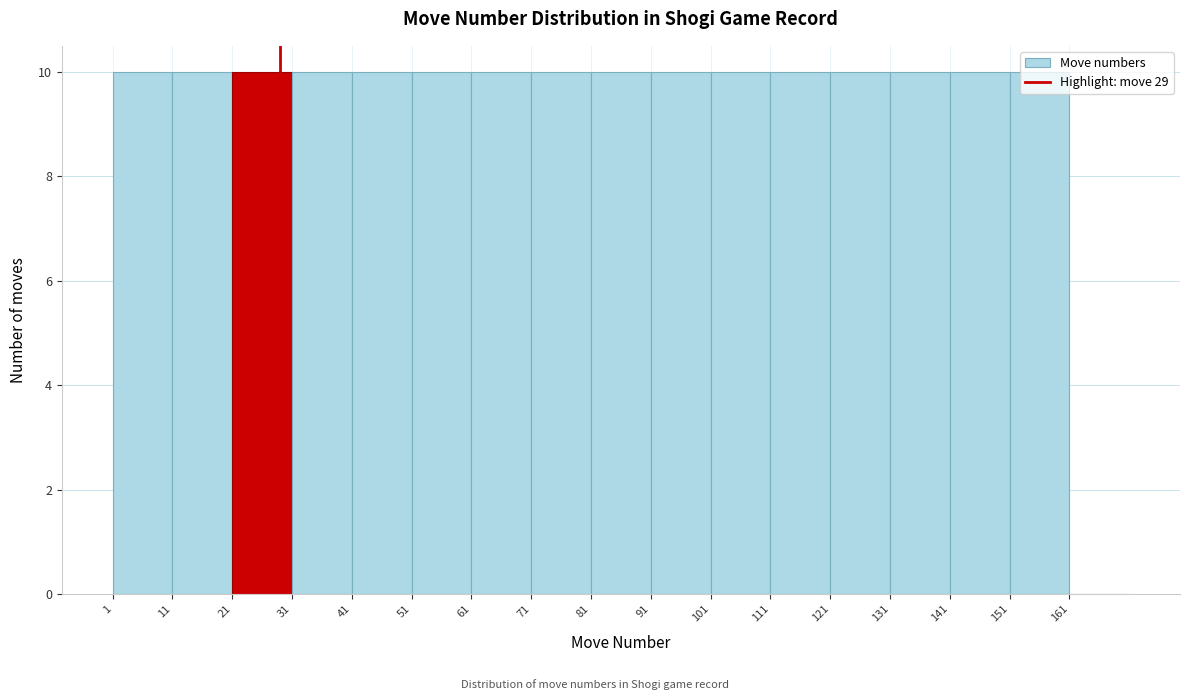

How tall is the bar that spans 91 to 101 on the x-axis? The values are not printed on the chart, so give them approximately, as read against the axis.

10